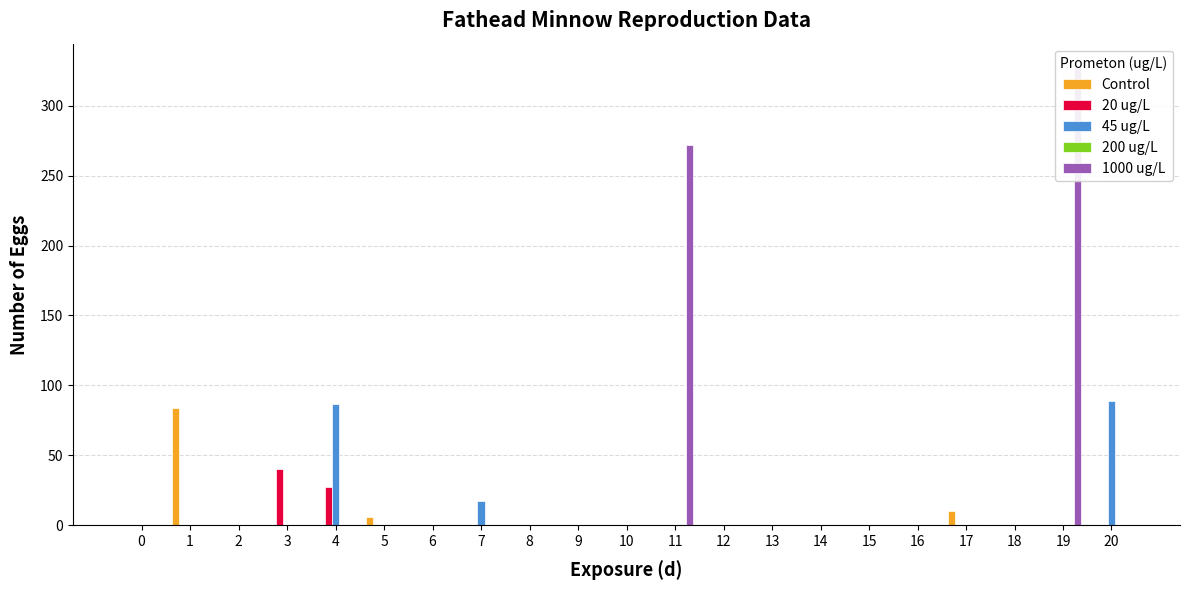

Rank the categories by 20 ug/L value from highest to lowest.

3, 4, 0, 1, 2, 5, 6, 7, 8, 9, 10, 11, 12, 13, 14, 15, 16, 17, 18, 19, 20